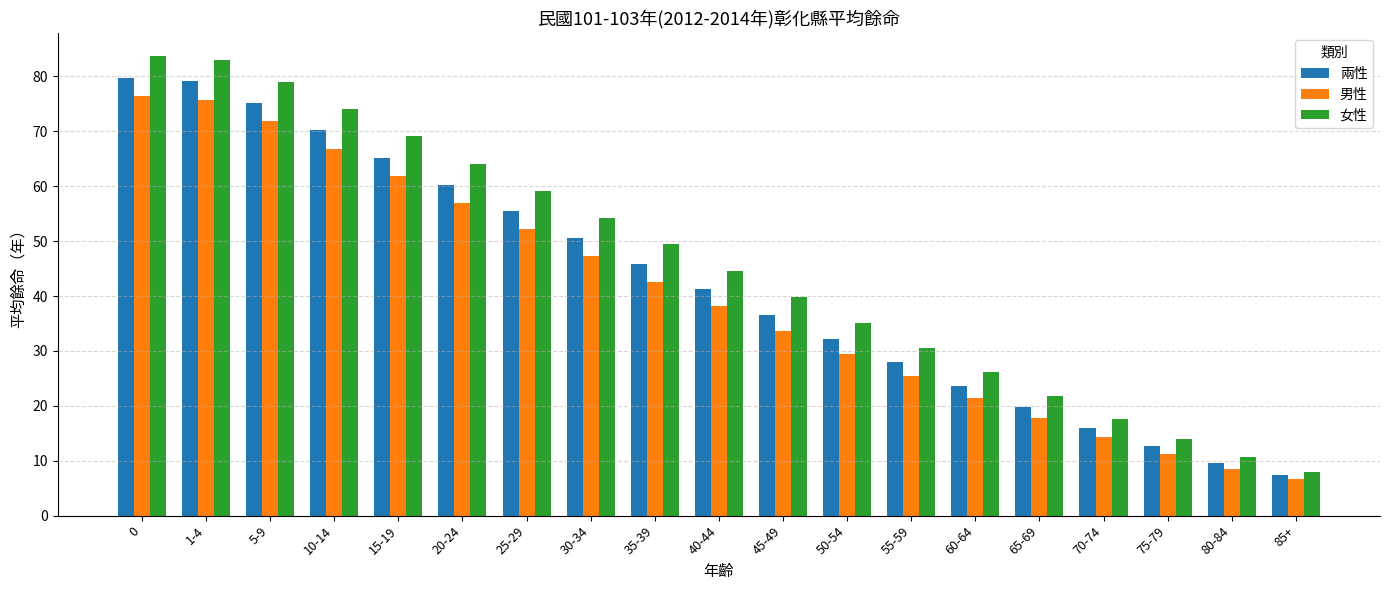

What is the sum of all 男性 values?

758.4